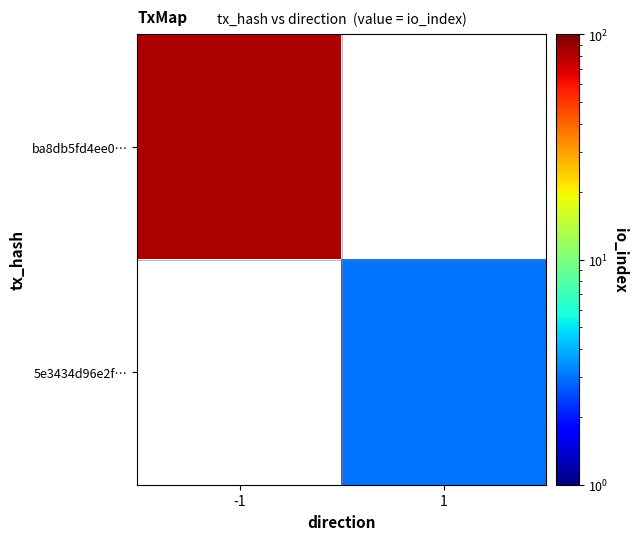

Rank the series at -1 from highest to lowest value.

ba8db5fd4ee0…, 5e3434d96e2f…